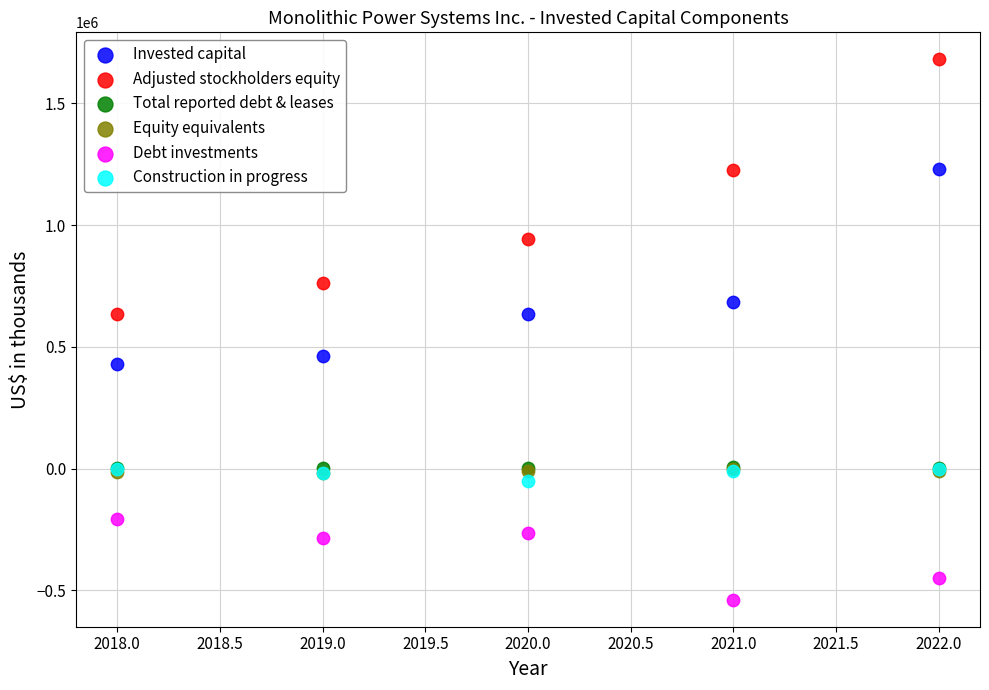

What are all the series names shown in the legend?

Invested capital, Adjusted stockholders equity, Total reported debt & leases, Equity equivalents, Debt investments, Construction in progress